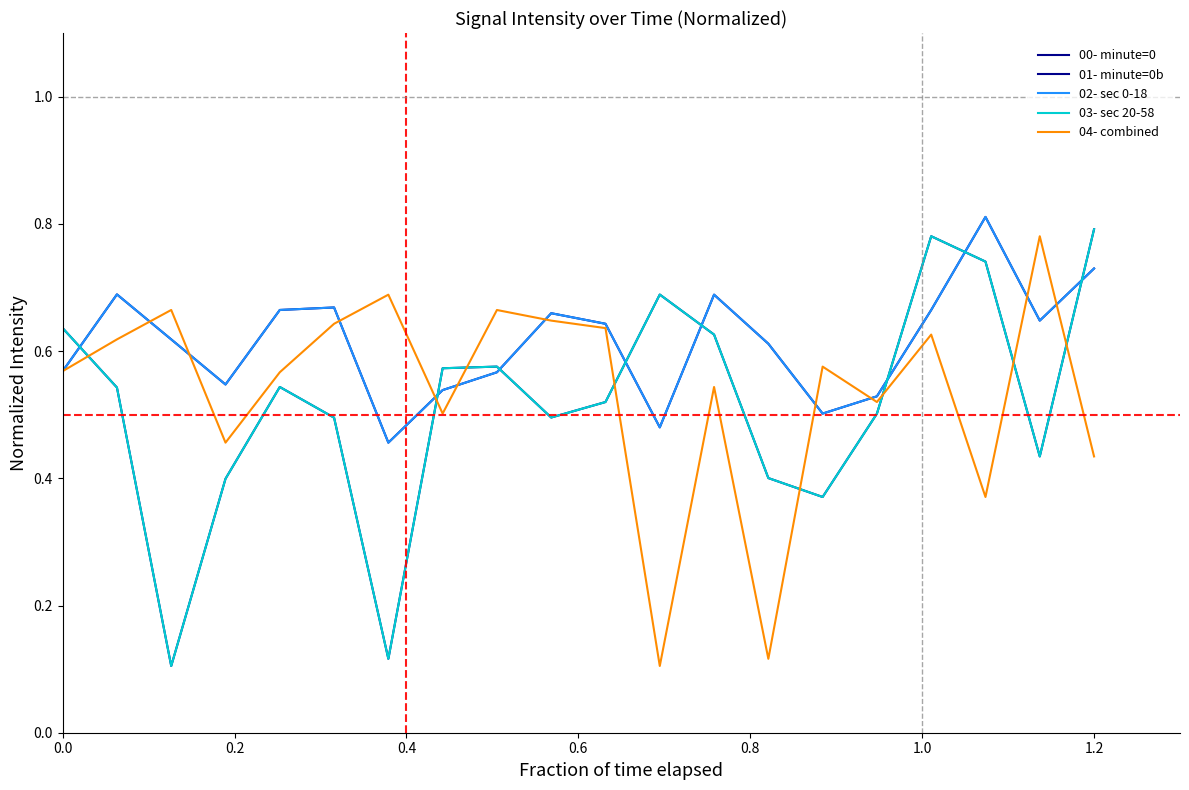

Does the chart have visible grid lines?

No